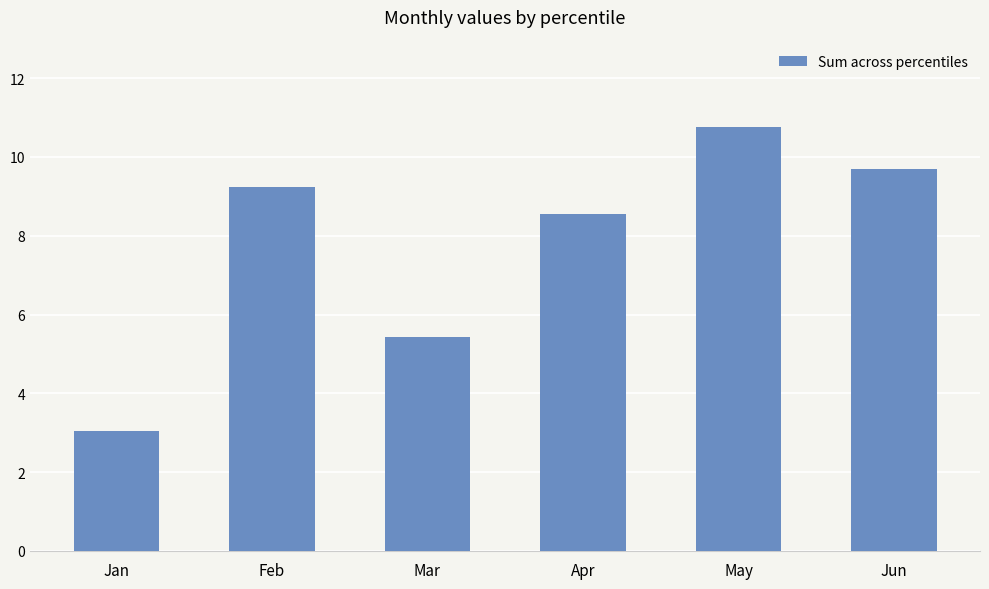

How many bars are there in total?

6